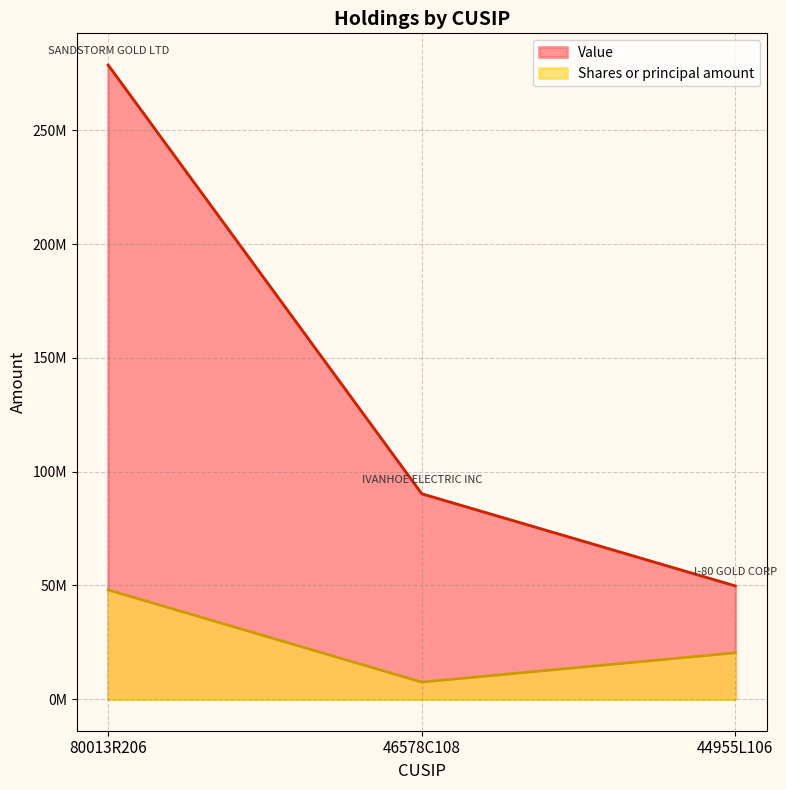

Where does the Shares or principal amount series first go above 20300000?

80013R206